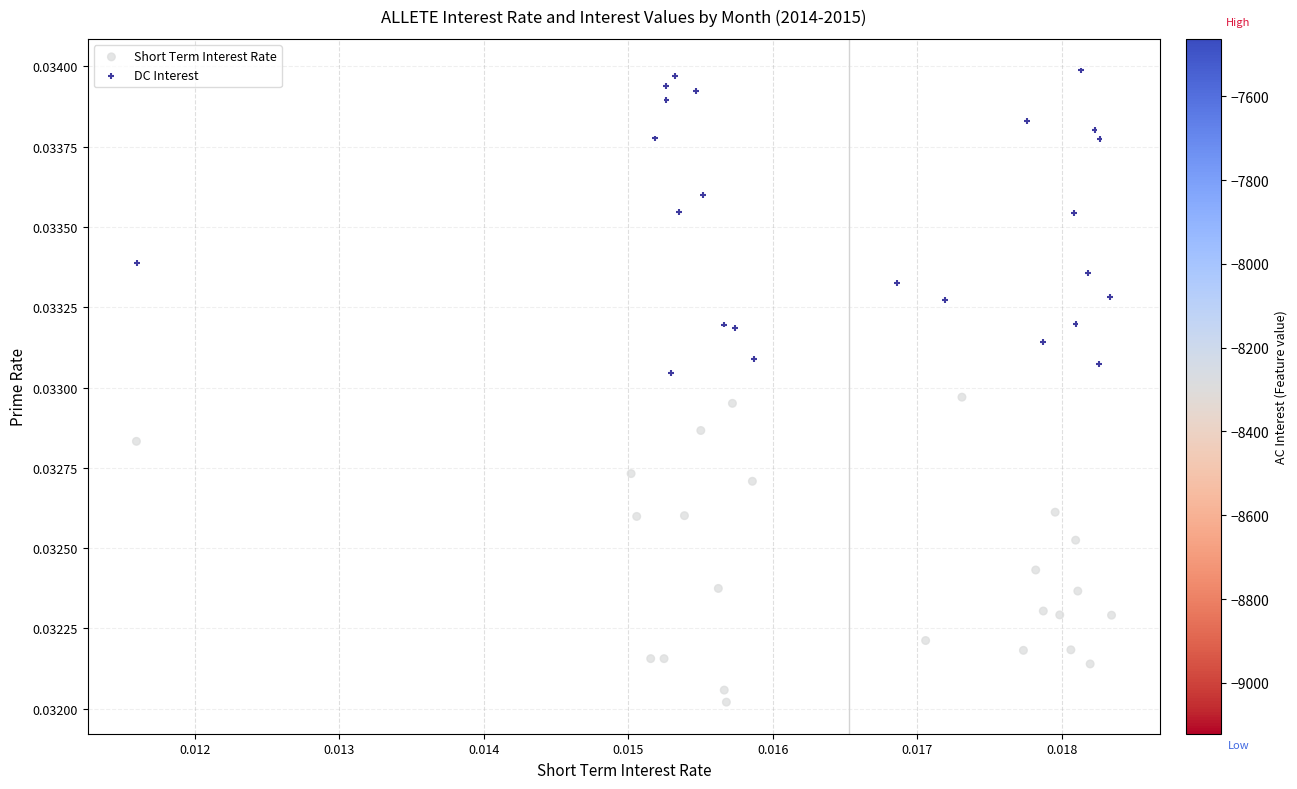

Which series contains the highest Y value?

DC Interest